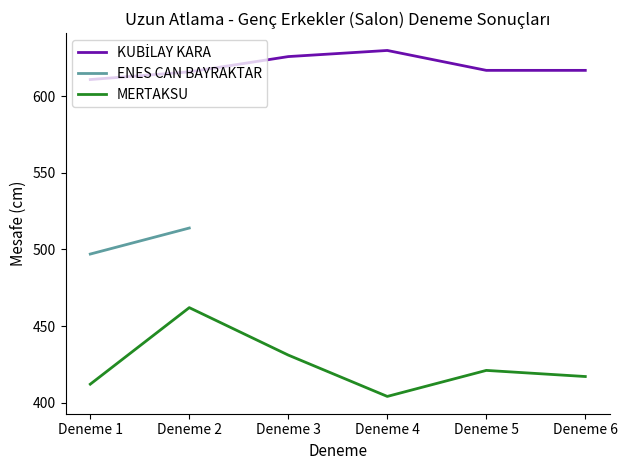

The MERTAKSU series shows 462.0 at Deneme 2. True or false?

True